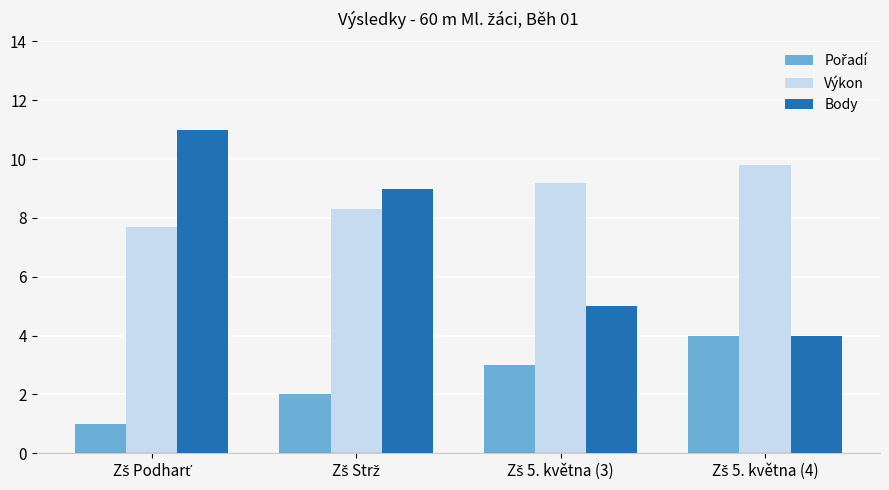

Which series has the largest range (max minus min)?

Body